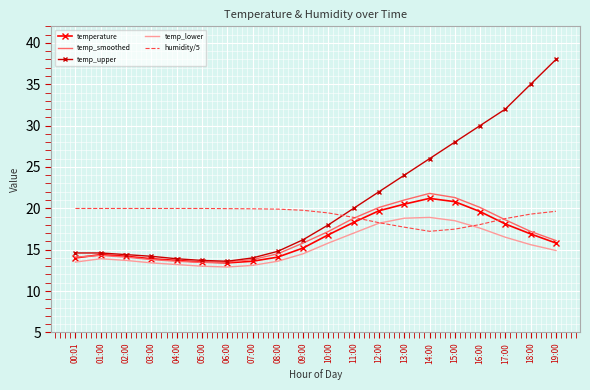

What is the difference between the temperature values at 10:00 and 11:00?

1.5